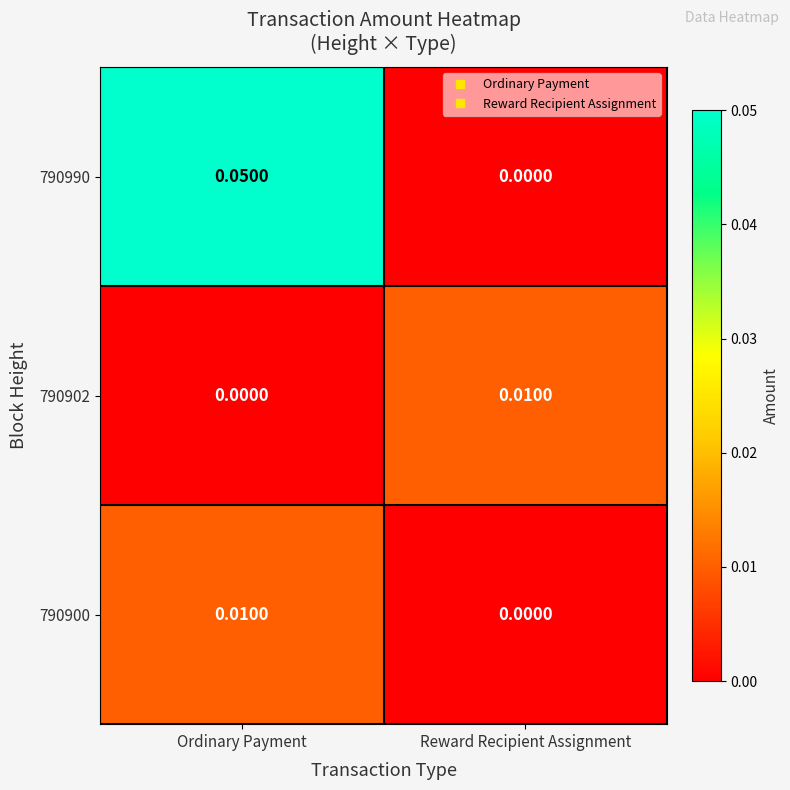

Is the value of 790990 at Reward Recipient Assignment greater than the value of 790900 at Ordinary Payment?

No